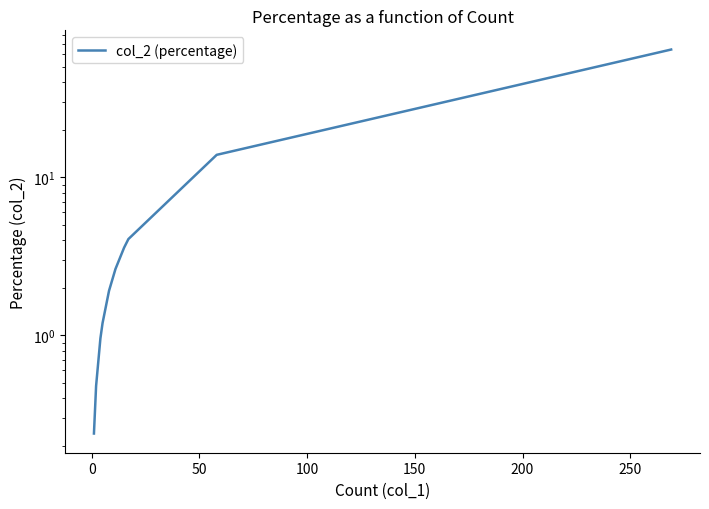

What is the value of the 12th point from the left?

1.9